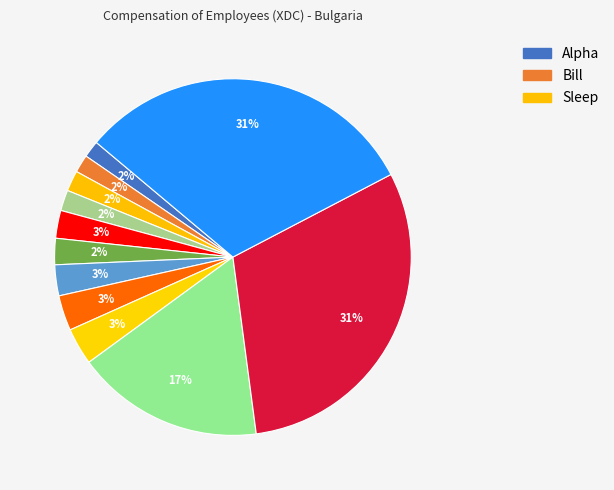

Count the number of slices in the pie.

12